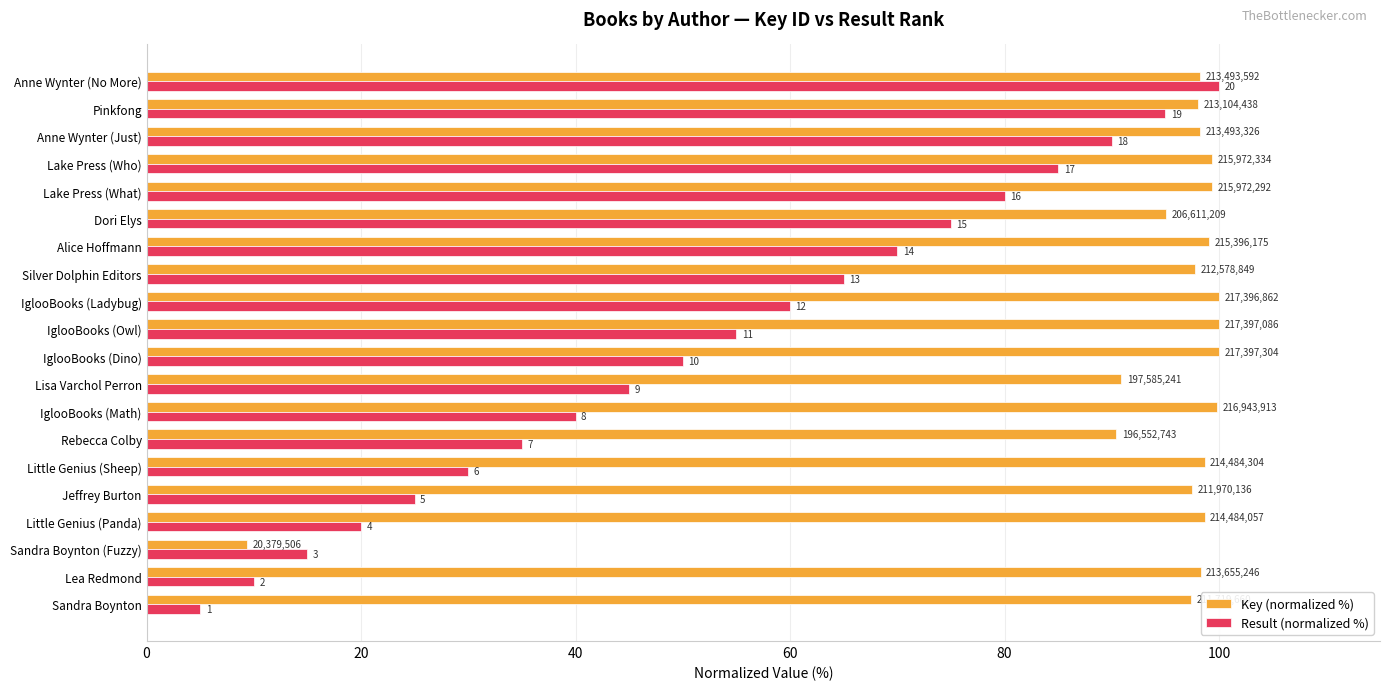

What are all the series names shown in the legend?

Key (normalized %), Result (normalized %)